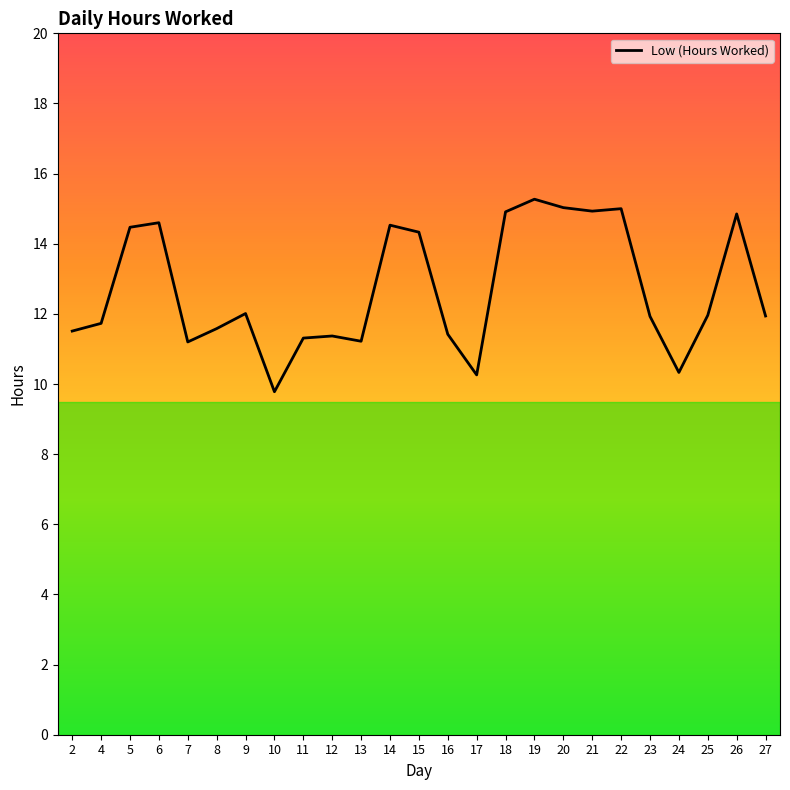

What is the greatest value displayed?

15.3